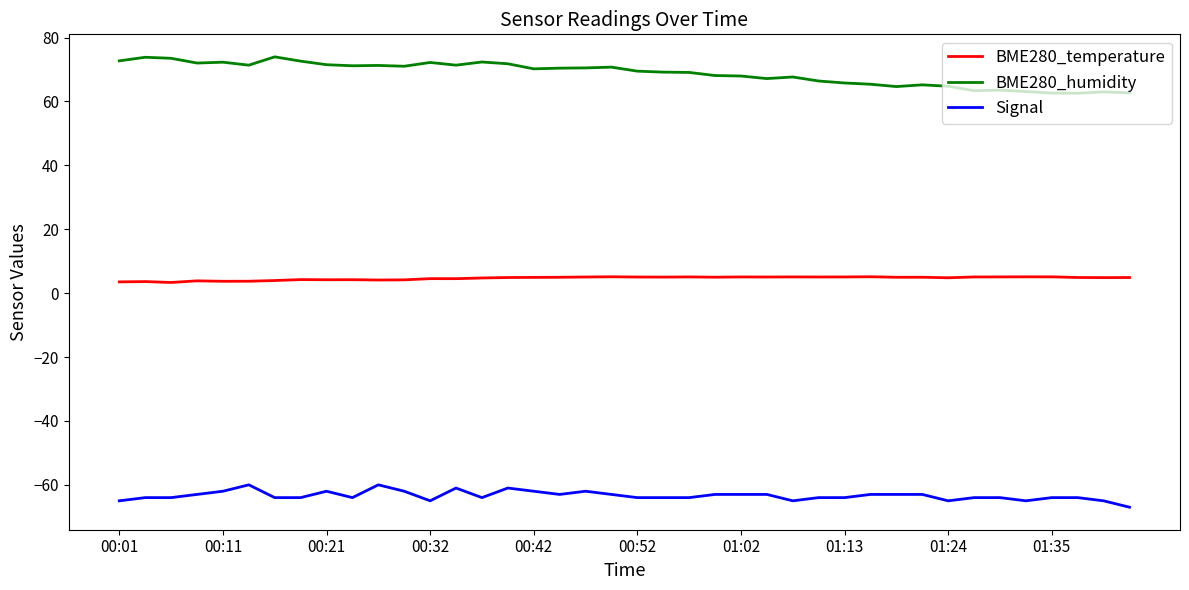

Rank the series by their average value, from highest to lowest.

BME280_humidity, BME280_temperature, Signal